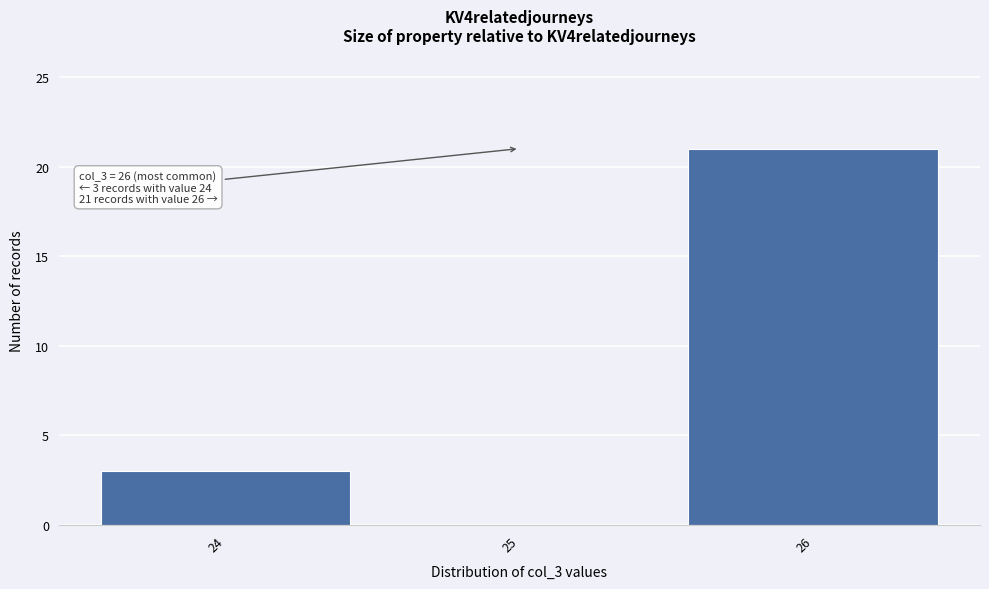

Over which range of the x-axis is the bar tallest?

25.5 to 26.5